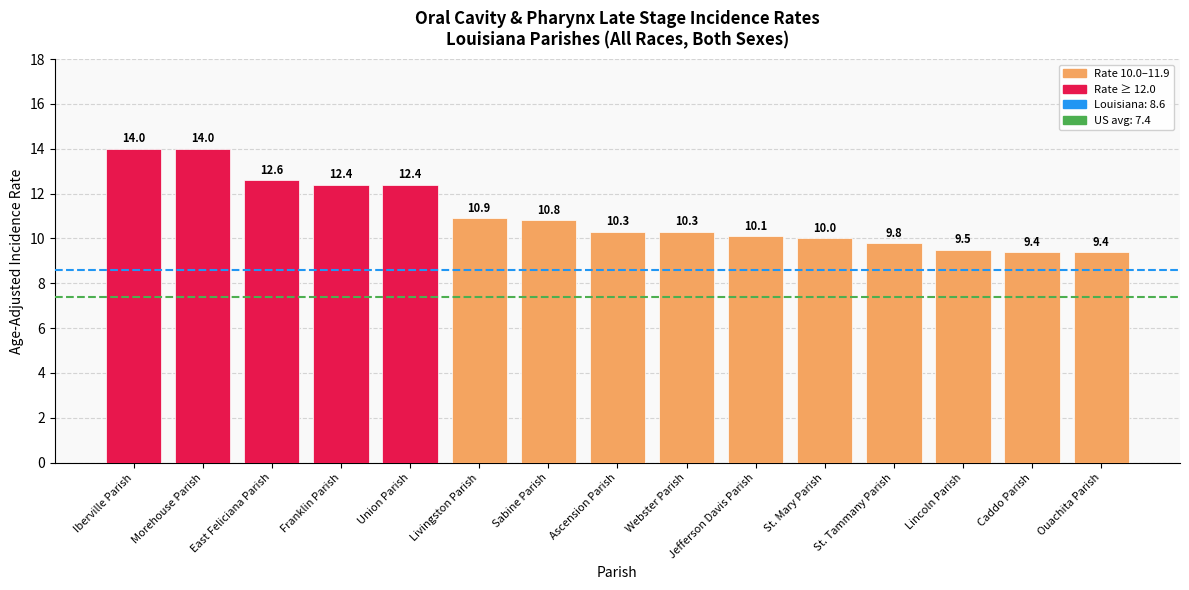

The chart shows a value of 10.3 at Ascension Parish. True or false?

True